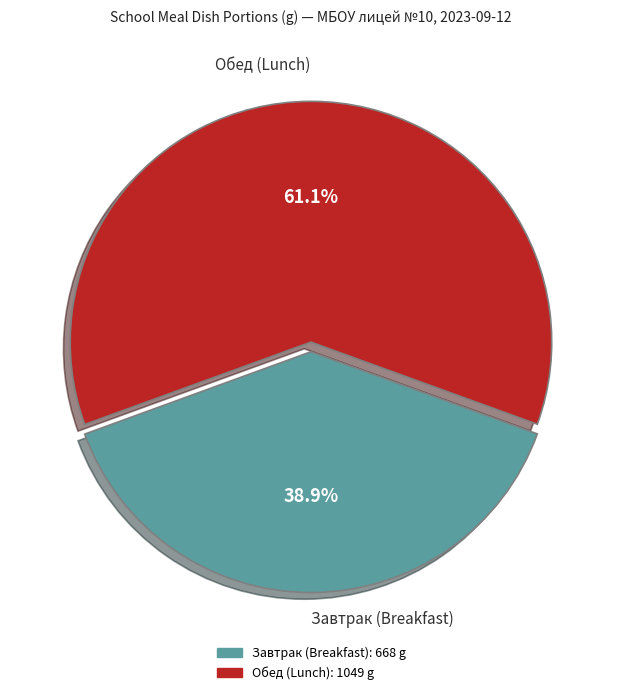

Does any single category account for the majority?

Yes